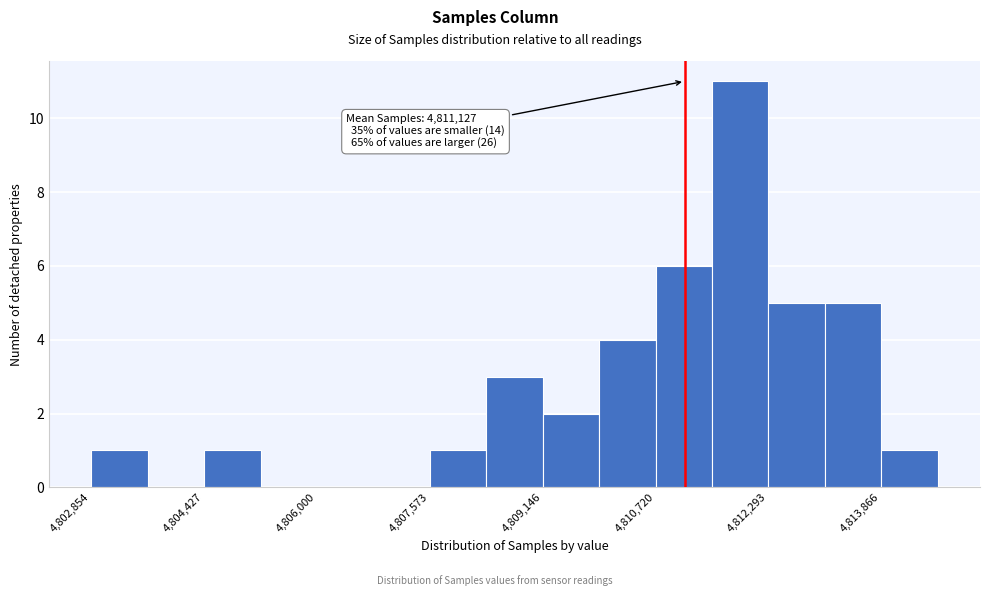

Read against the x-axis, roughly where is the centre of the tallest bar?

4811800